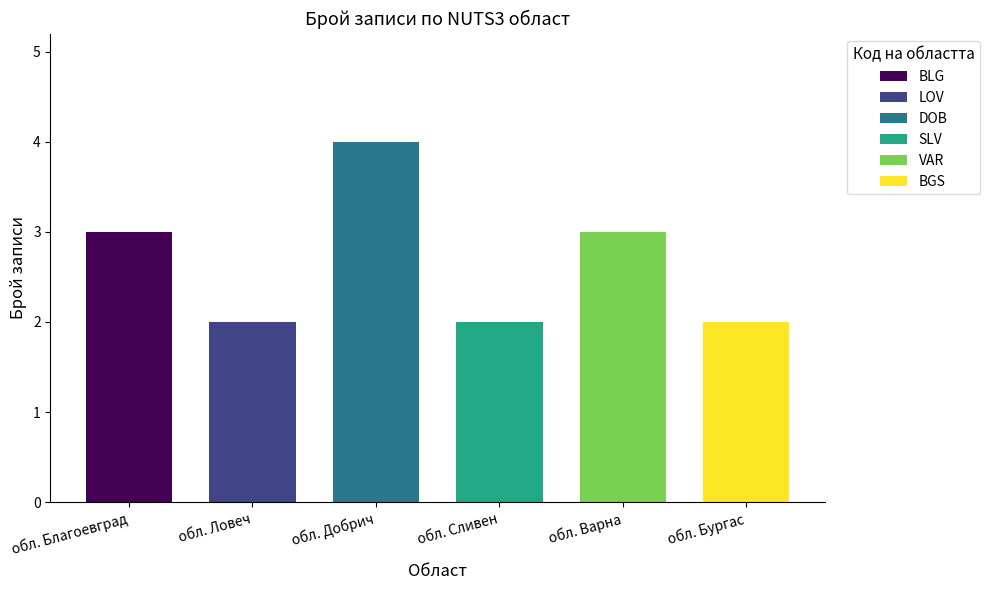

What is the maximum value shown in the chart?

4